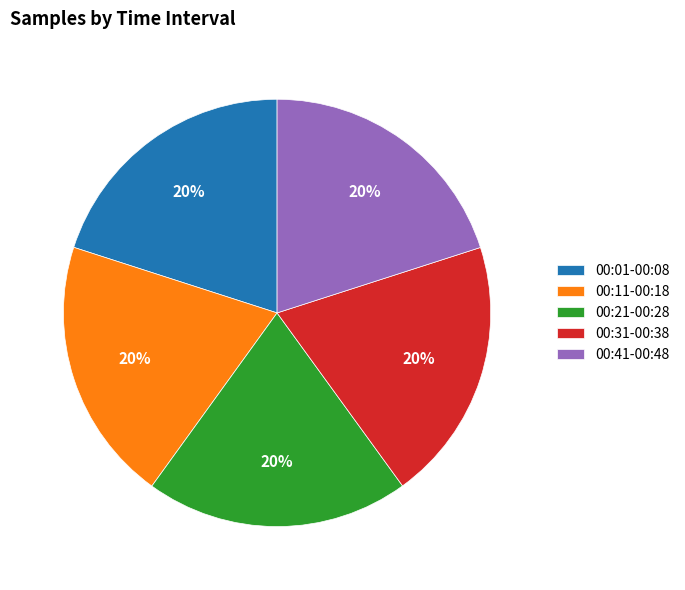

What is the ratio of the value at 00:01-00:08 to the value at 00:41-00:48?

1.0